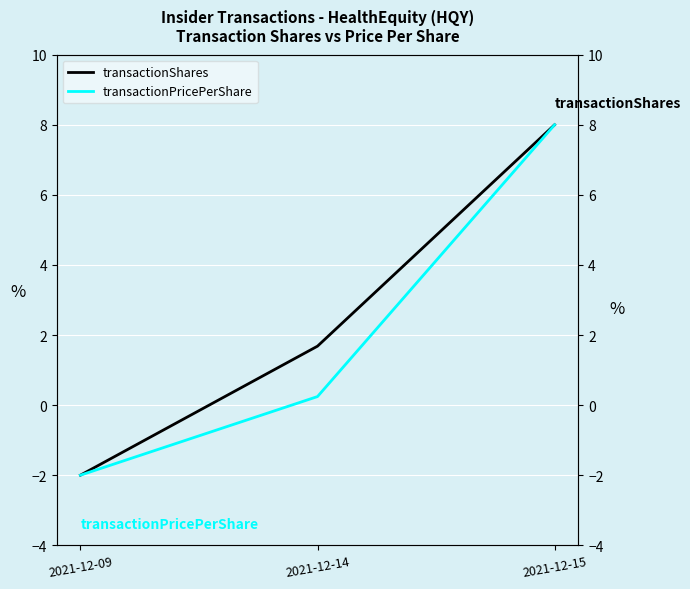

Rank the series by their average value, from highest to lowest.

transactionShares, transactionPricePerShare